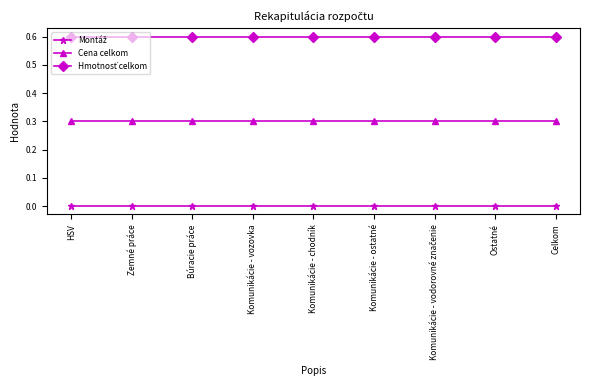

What is the spread (max minus min) of values at Zemné práce?

0.6